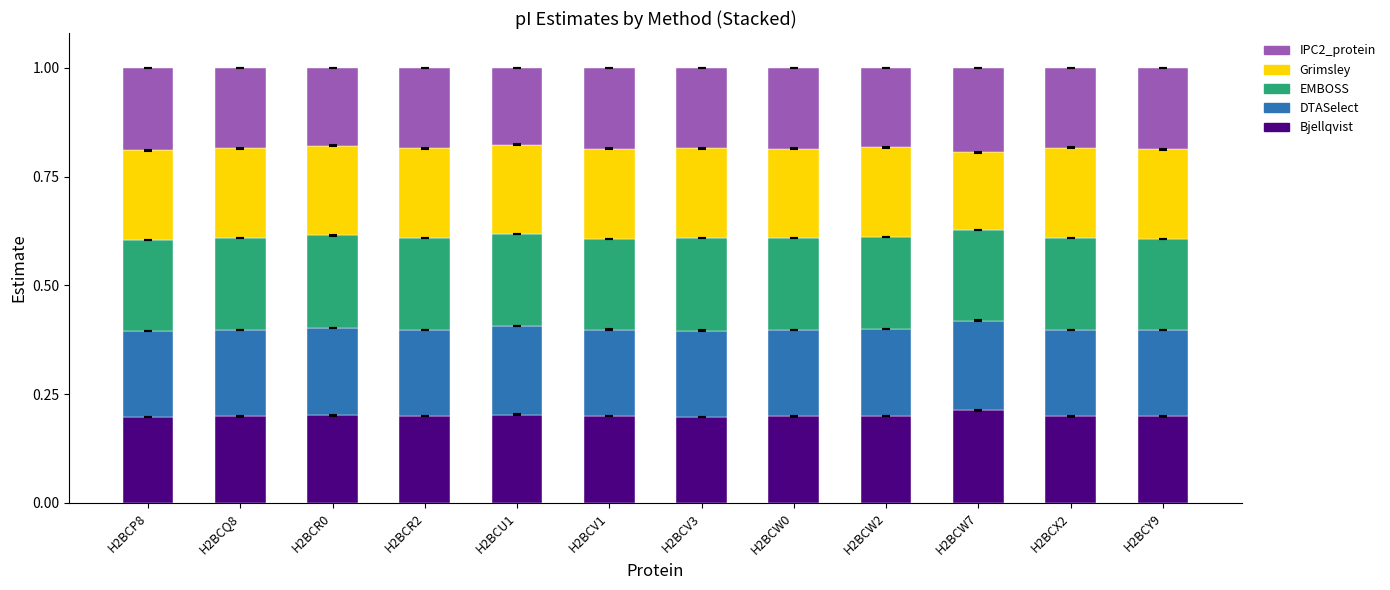

Count the Bjellqvist values in the range 0 to 1.

12